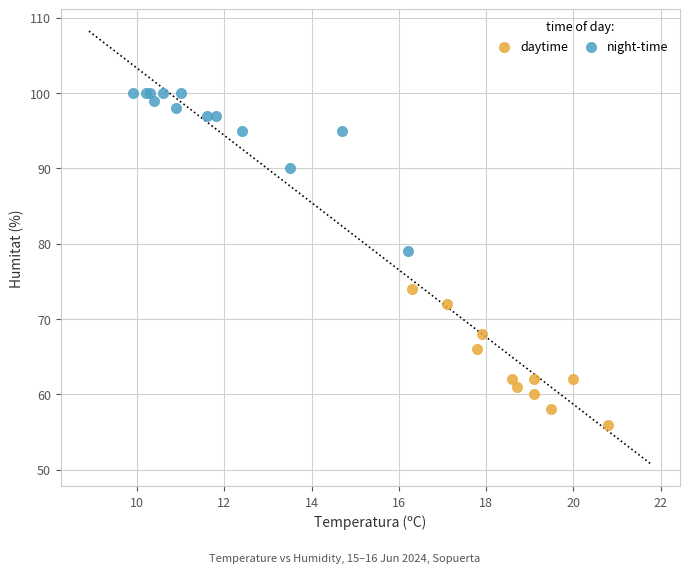

Which series reaches the maximum Y coordinate?

night-time